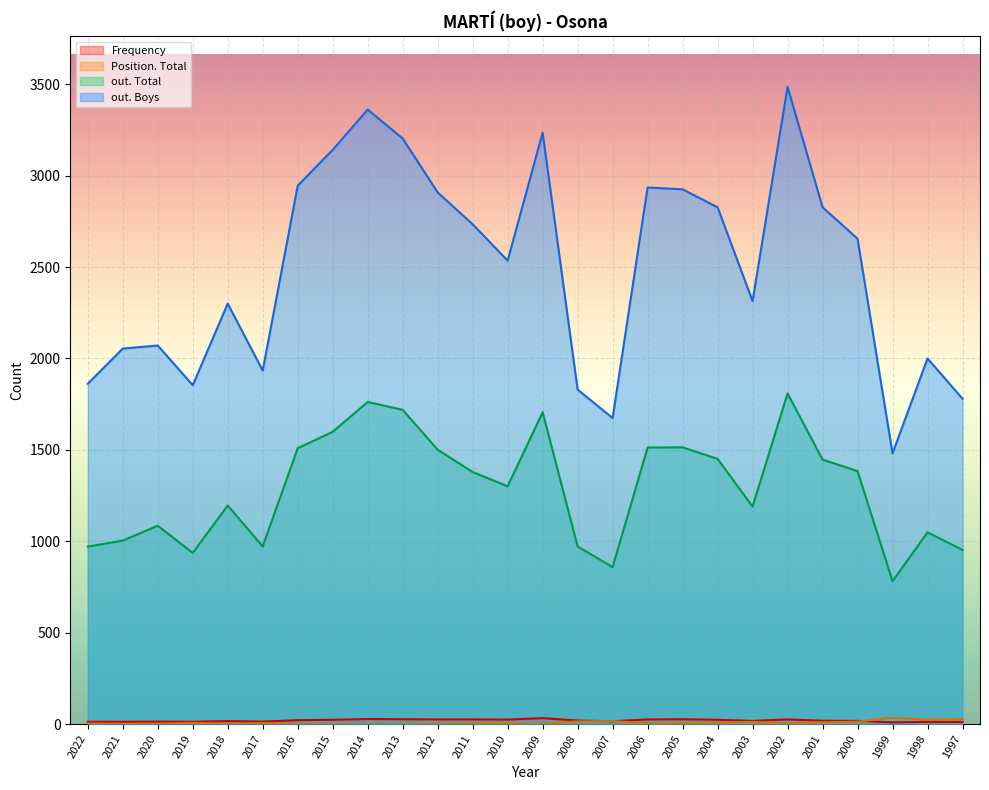

Where is the first local maximum for Position. Total?

2019